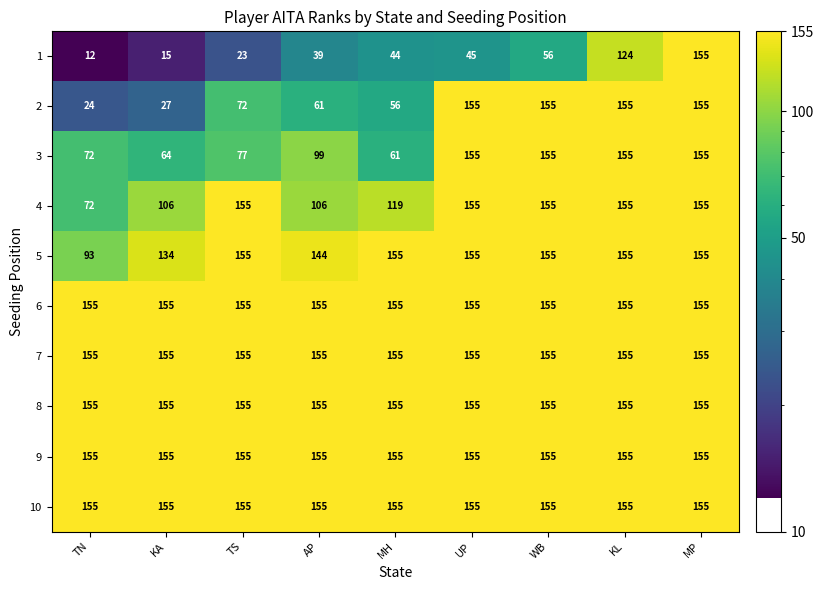

What is the difference between the highest and lowest values at WB?

99